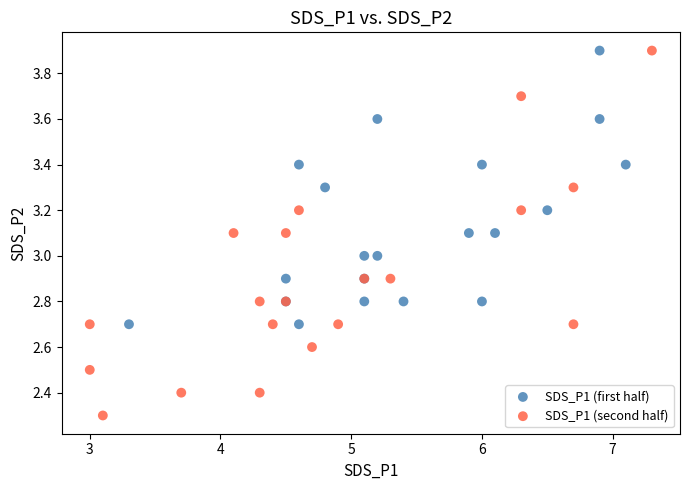

Which series contains the lowest Y value?

SDS_P1 (second half)